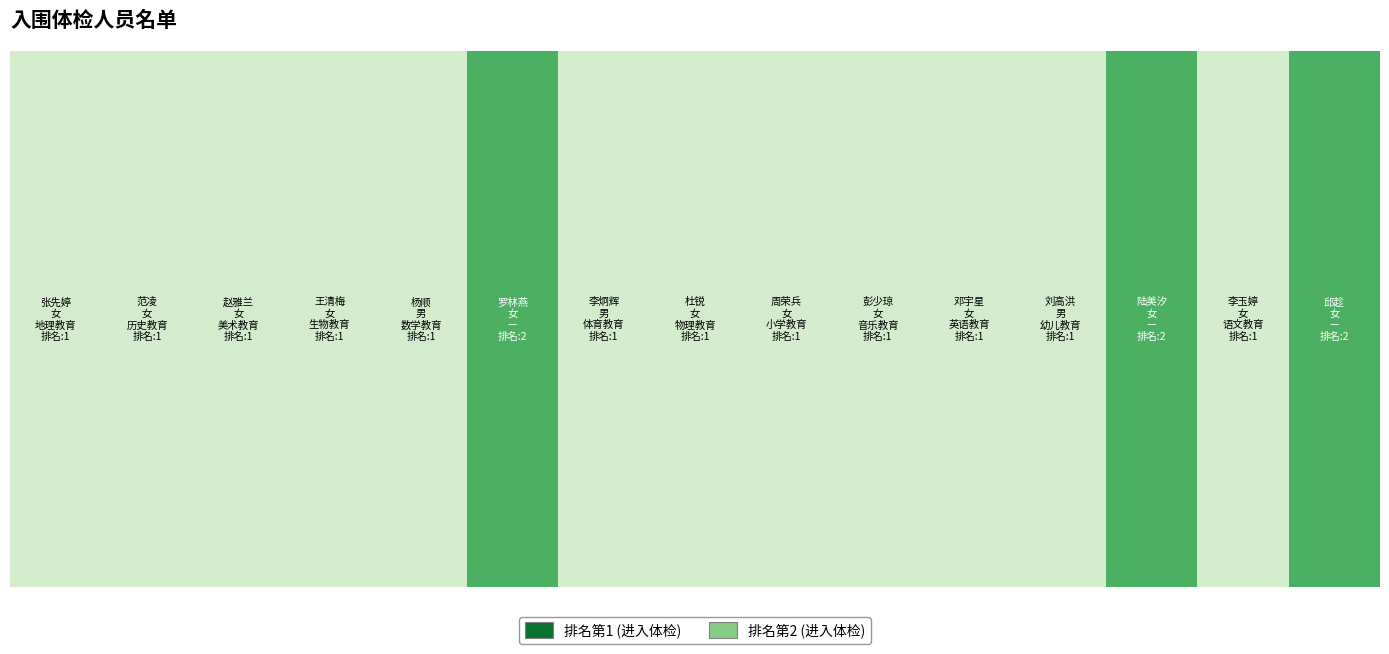

Reading left to right, extract all data points from this chart.

1	1	1	1	1	2	1	1	1	1	1	1	2	1	2